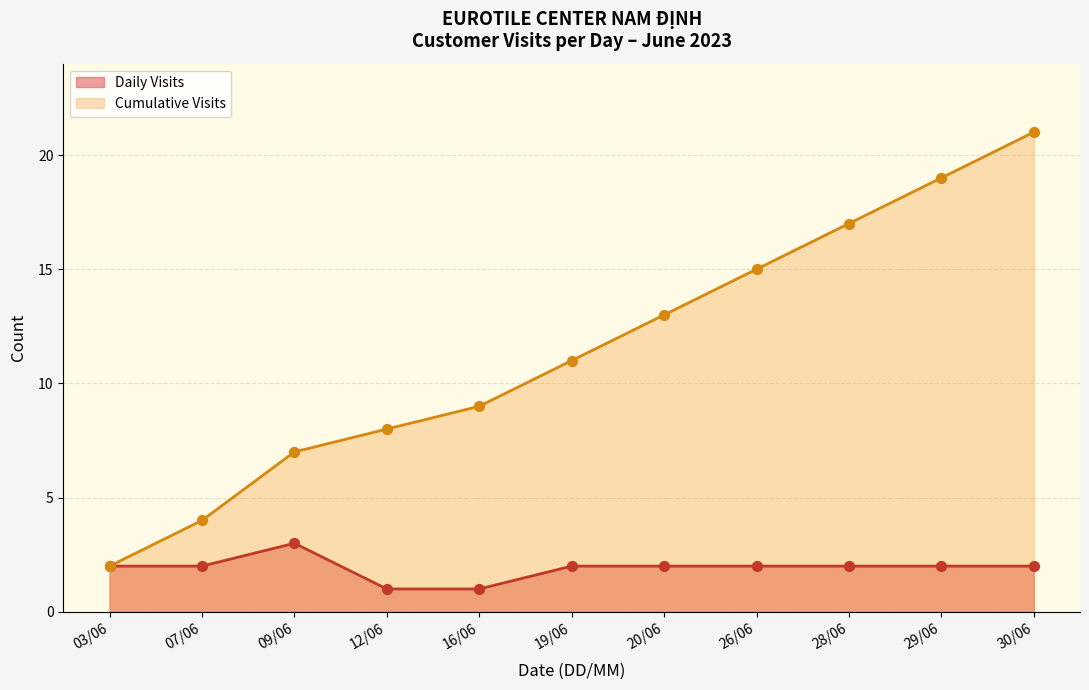

What is the total value across all series at 28/06?

19